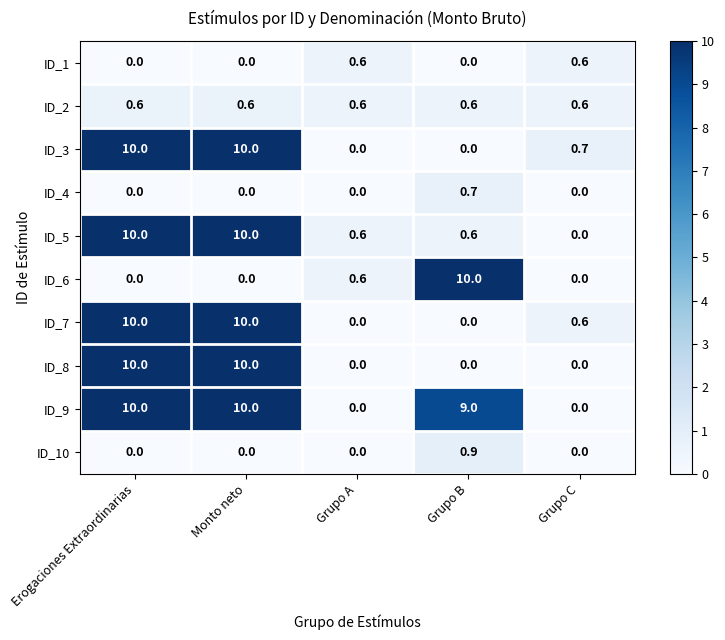

What is the highest value of the ID_6 series?

10.0